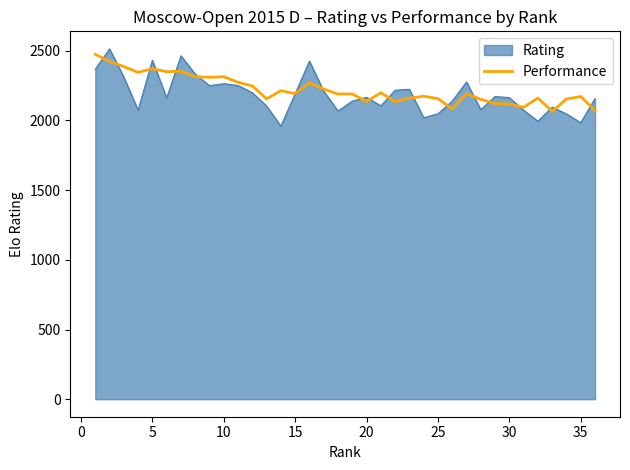

How many lines are shown in the chart?

2